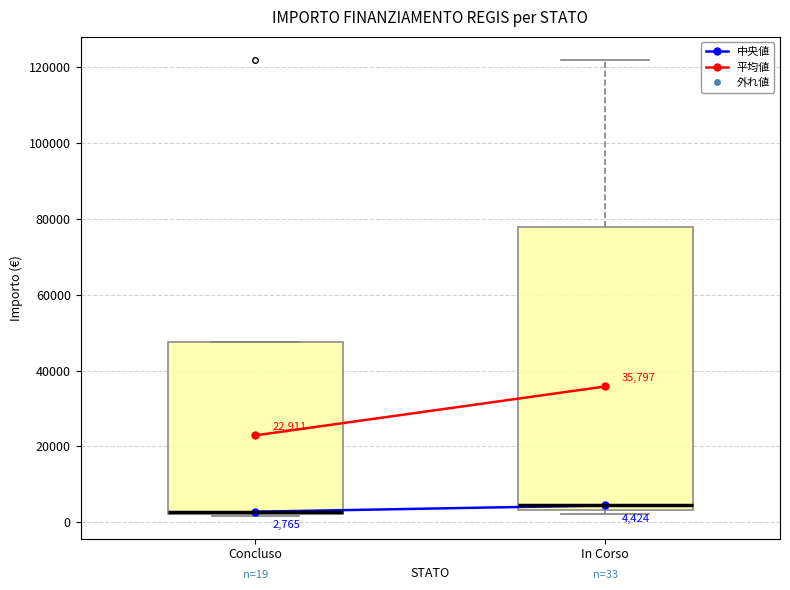

Comparing the boxes themselves (not the whiskers), which one is the tallest?

In Corso